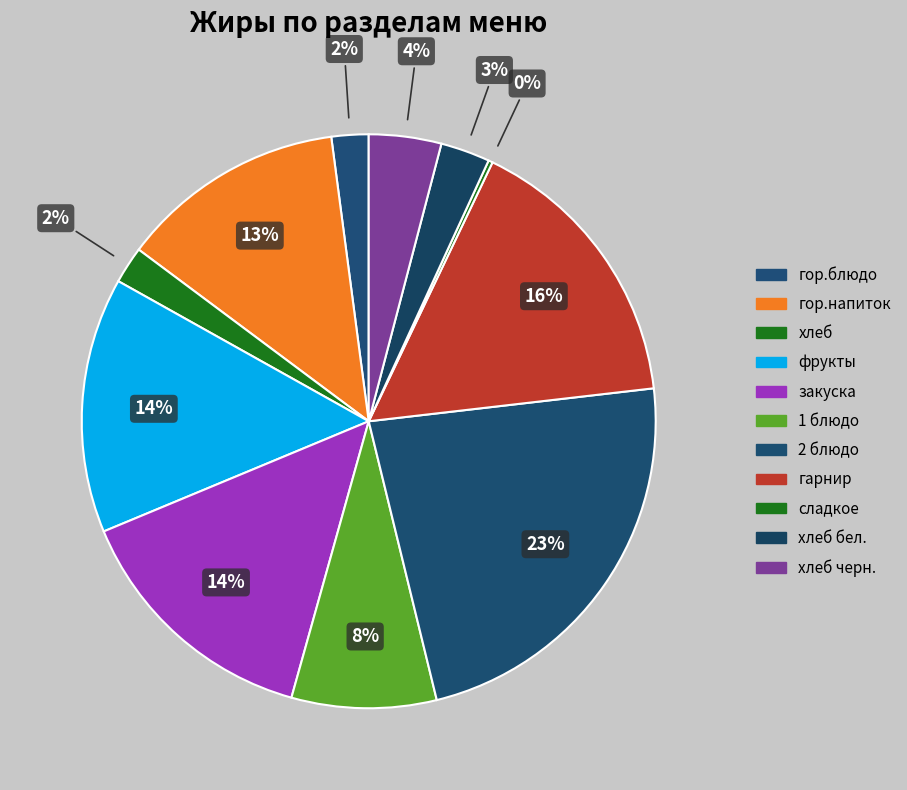

How many segments does this pie chart have?

11